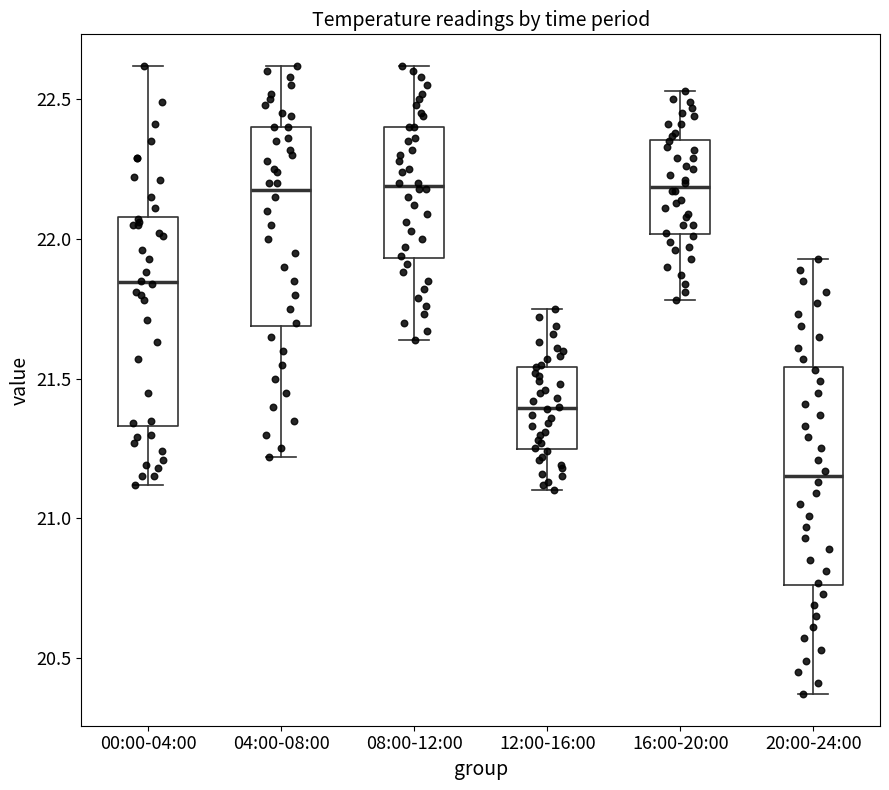

Reading left to right, read every box against the y-axis: the position of its median line, the range the box covers, and the ends of its whiskers. The values are not printed on the chart, so give them approximately, as read against the axis.

00:00-04:00: median 21.85, box 21.35 to 22.10, whiskers 21.10 to 22.60
04:00-08:00: median 22.20, box 21.70 to 22.40, whiskers 21.20 to 22.60
08:00-12:00: median 22.20, box 21.95 to 22.40, whiskers 21.65 to 22.60
12:00-16:00: median 21.40, box 21.25 to 21.55, whiskers 21.10 to 21.75
16:00-20:00: median 22.20, box 22.00 to 22.35, whiskers 21.80 to 22.55
20:00-24:00: median 21.15, box 20.75 to 21.55, whiskers 20.35 to 21.95